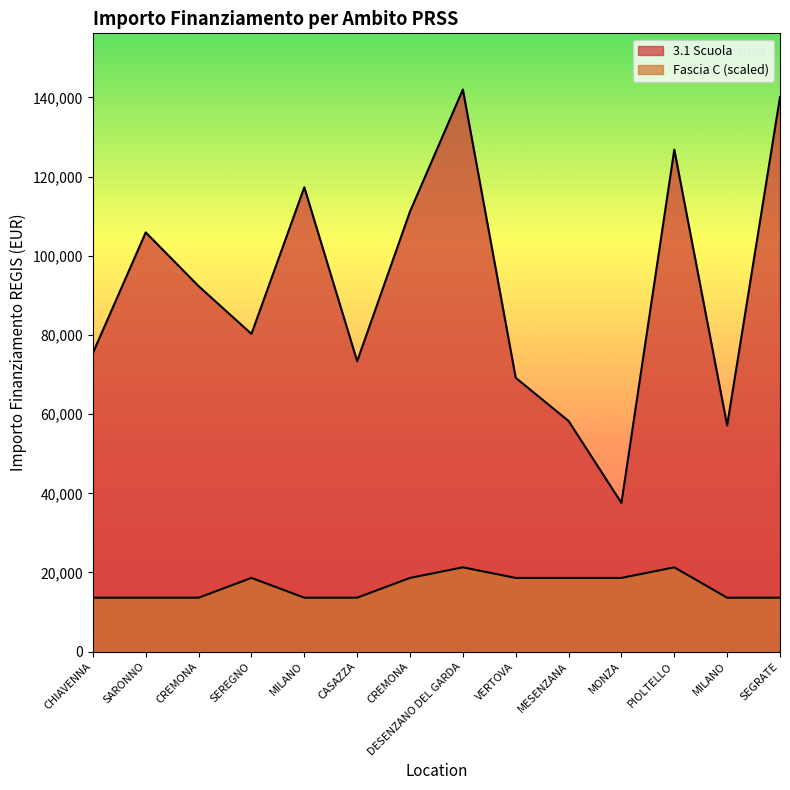

At which category is the sum across all series the highest?

DESENZANO DEL GARDA